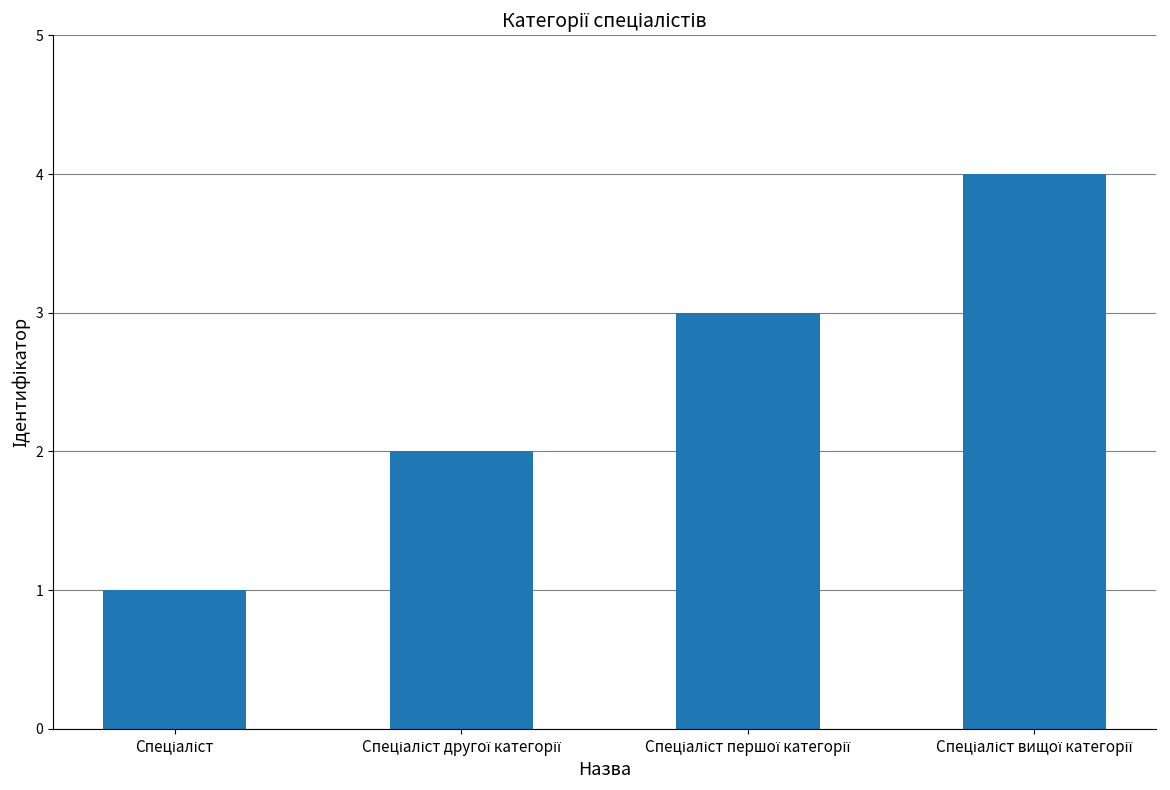

What is the maximum value shown in the chart?

4